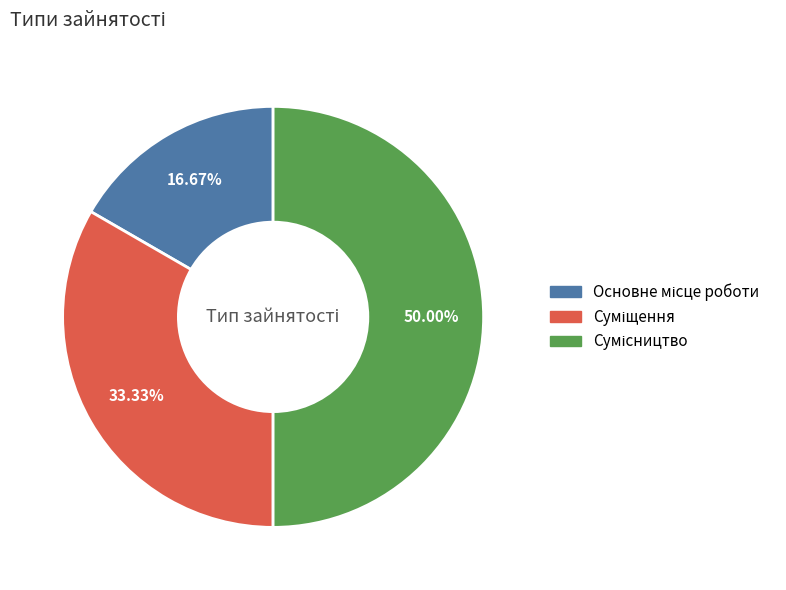

To the nearest percent, what is the difference between the largest and smallest slice percentages?

33%